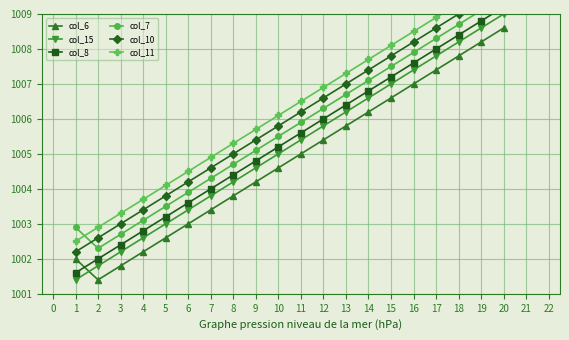

What is the lowest value of the col_15 series?

1001.4